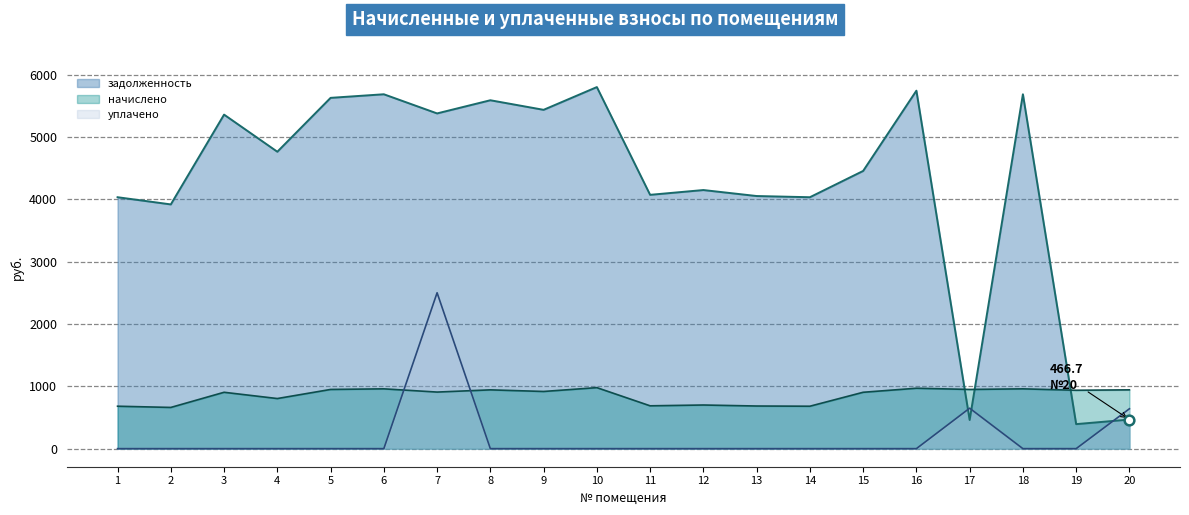

Which series has the largest range (max minus min)?

задолженность